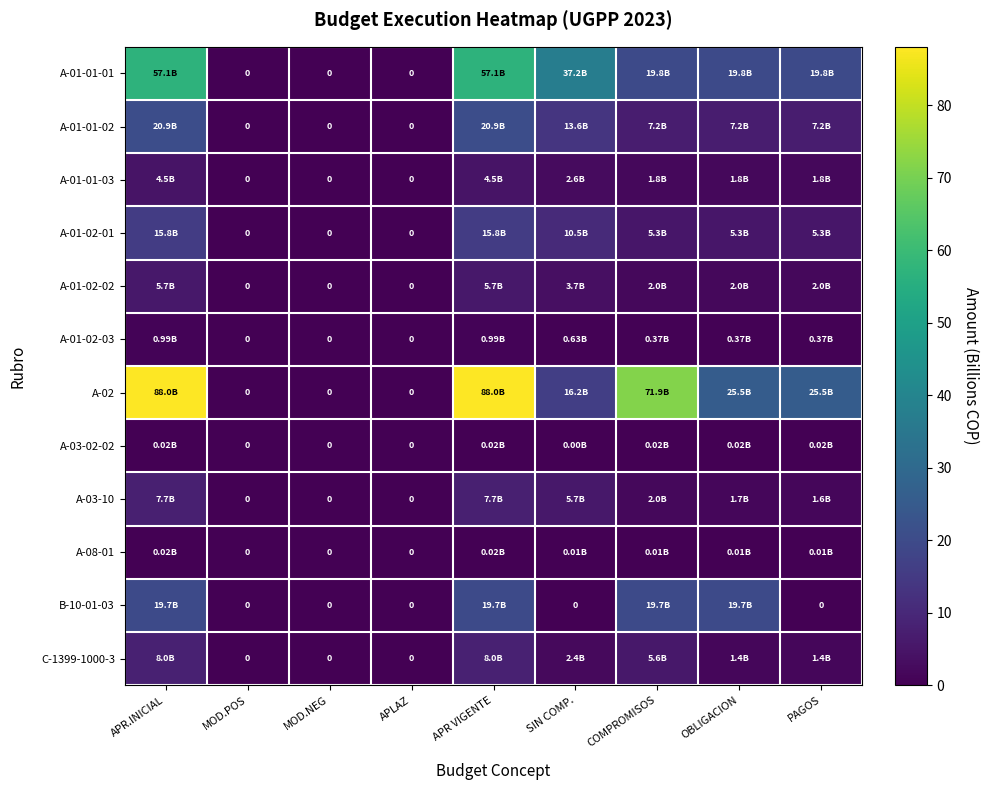

What is the sum of the A-01-02-02 values at MOD.NEG and PAGOS?

2.0